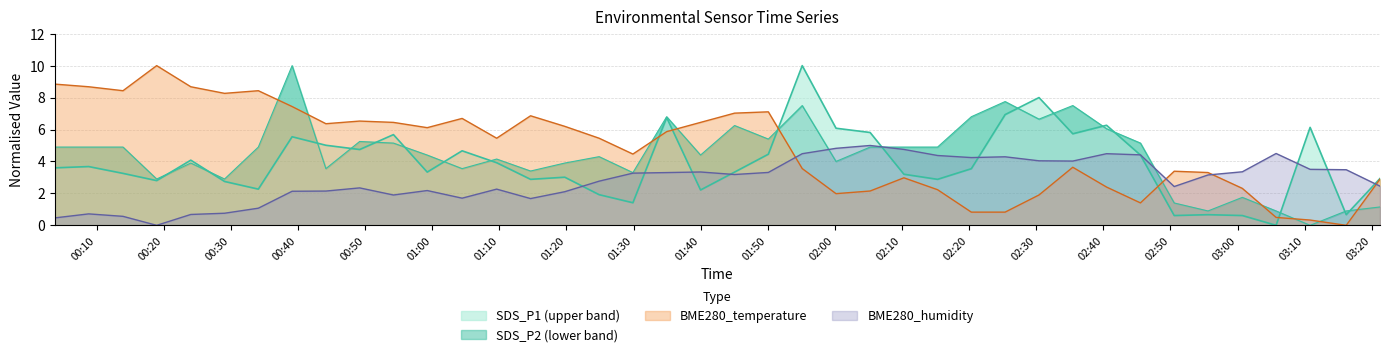

What is the maximum value for BME280_humidity?

5.0